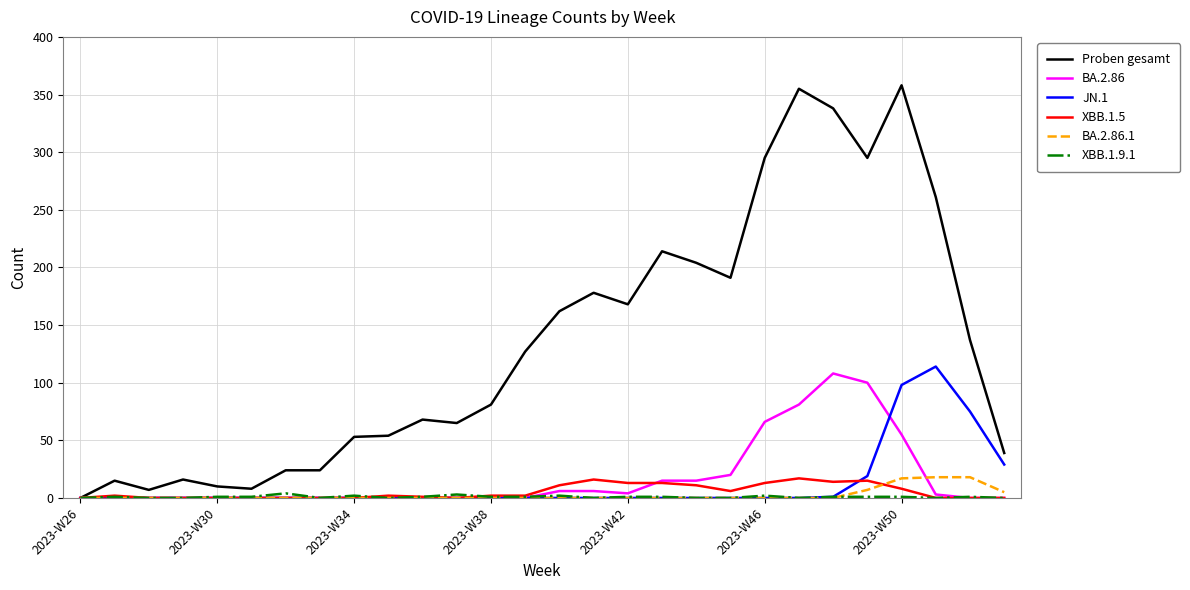

Which series has the largest range (max minus min)?

Proben gesamt